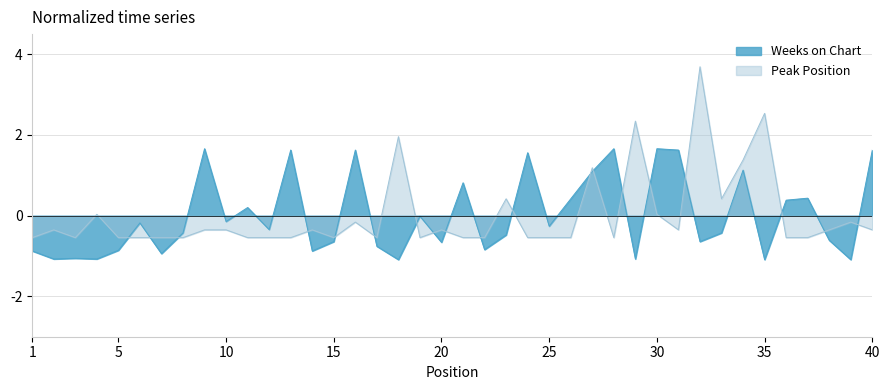

How many positive values does the Weeks on Chart series have?

15